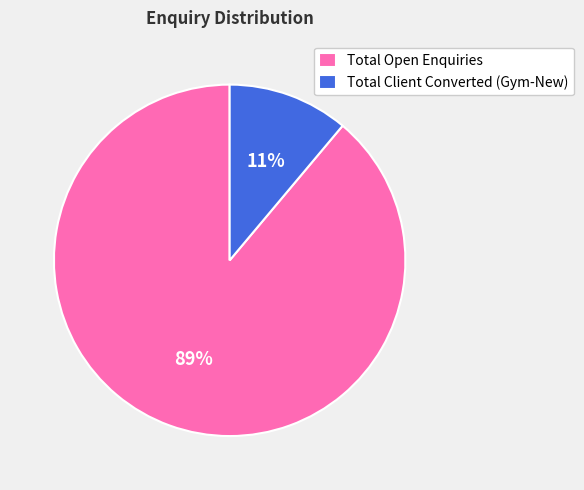

Which category has the biggest portion of the pie?

Total Open Enquiries